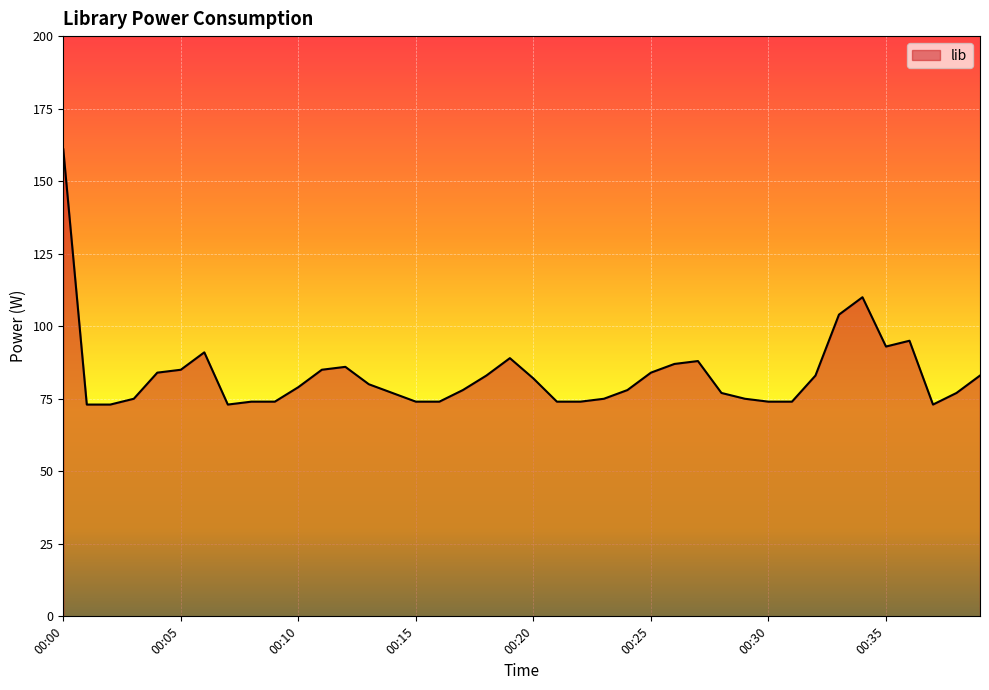

What is the greatest value displayed?

161